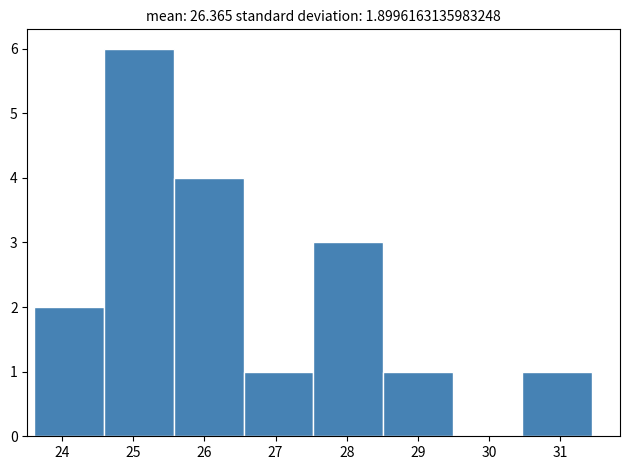

Reading left to right, transcribe this chart: for each bar, give the range it covers on the x-axis and its height. Neither the bar edges nor the heights are printed on the chart, so give them approximately, as read against the axes.

23.6 to 24.6: 2
24.6 to 25.6: 6
25.6 to 26.6: 4
26.6 to 27.5: 1
27.5 to 28.5: 3
28.5 to 29.5: 1
29.5 to 30.5: 0
30.5 to 31.4: 1